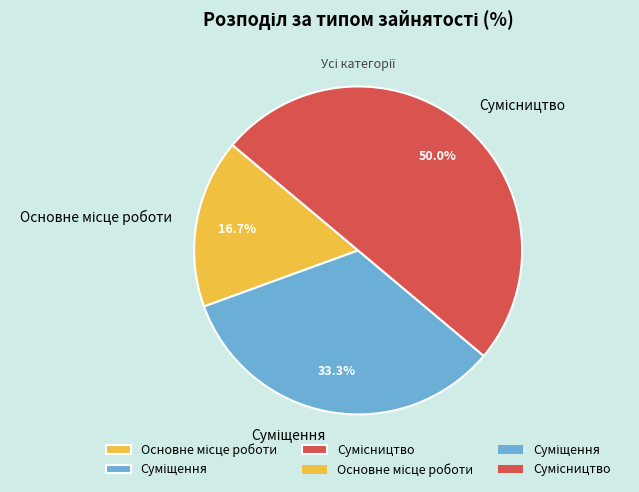

Between Сумісництво and Основне місце роботи, which is larger?

Сумісництво